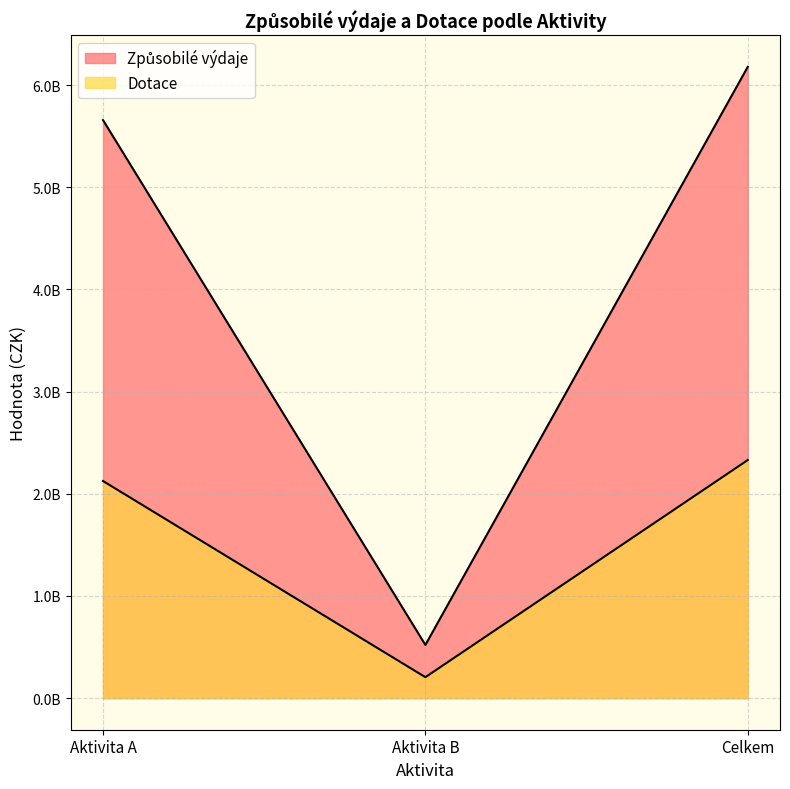

What is the label of the 1st point from the left?

Aktivita A